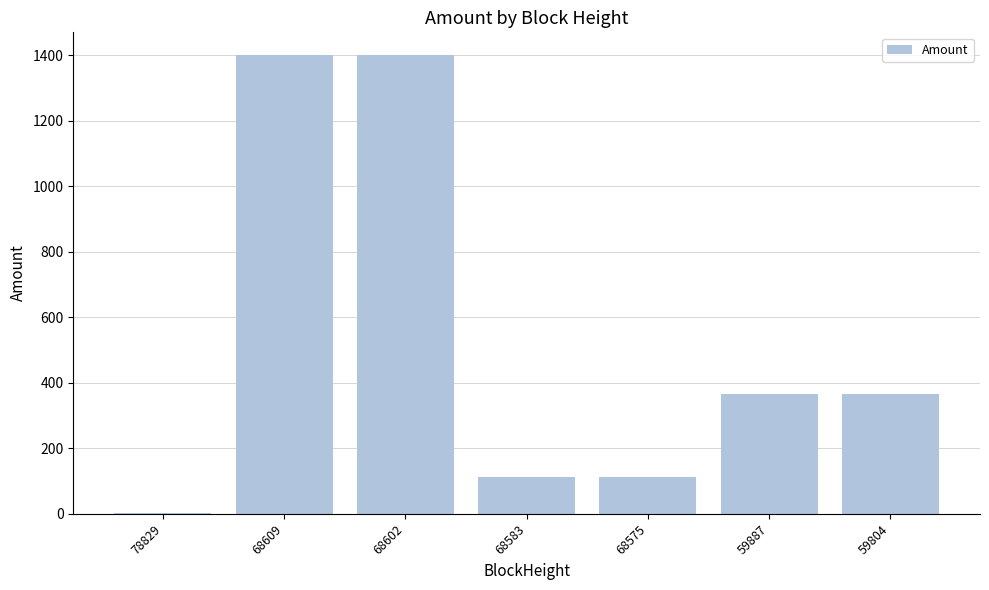

How many series are shown in this chart?

1